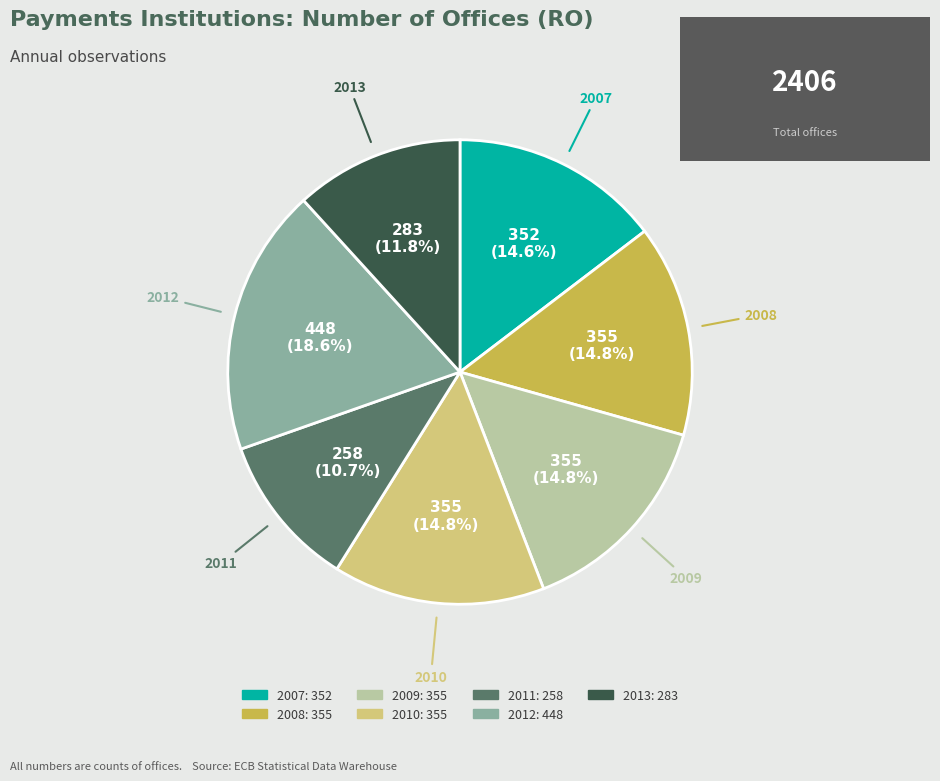

What portion of the pie excludes 2011?

89.3%